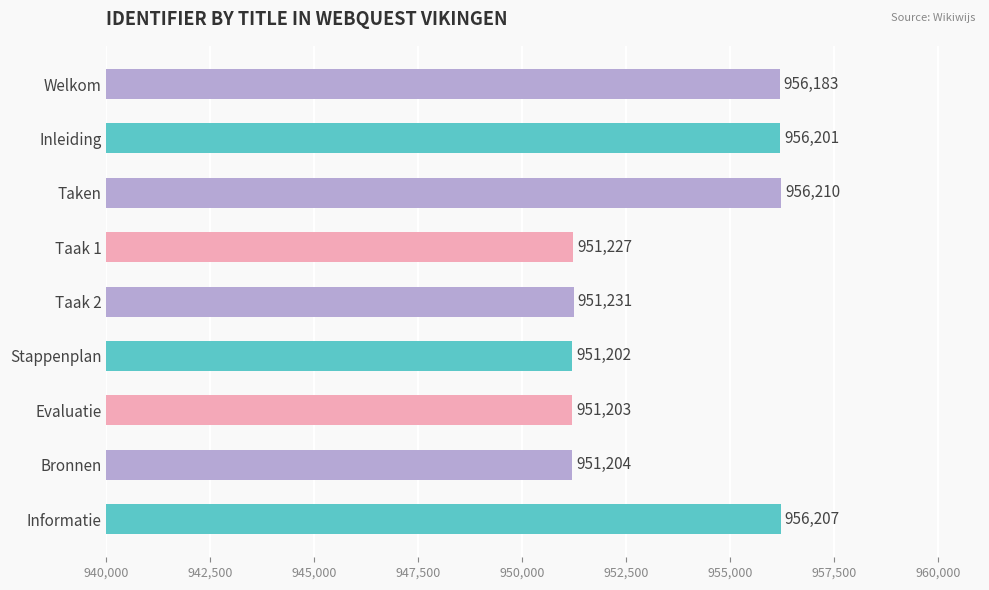

What is the change in value from Inleiding to Bronnen?

-4997